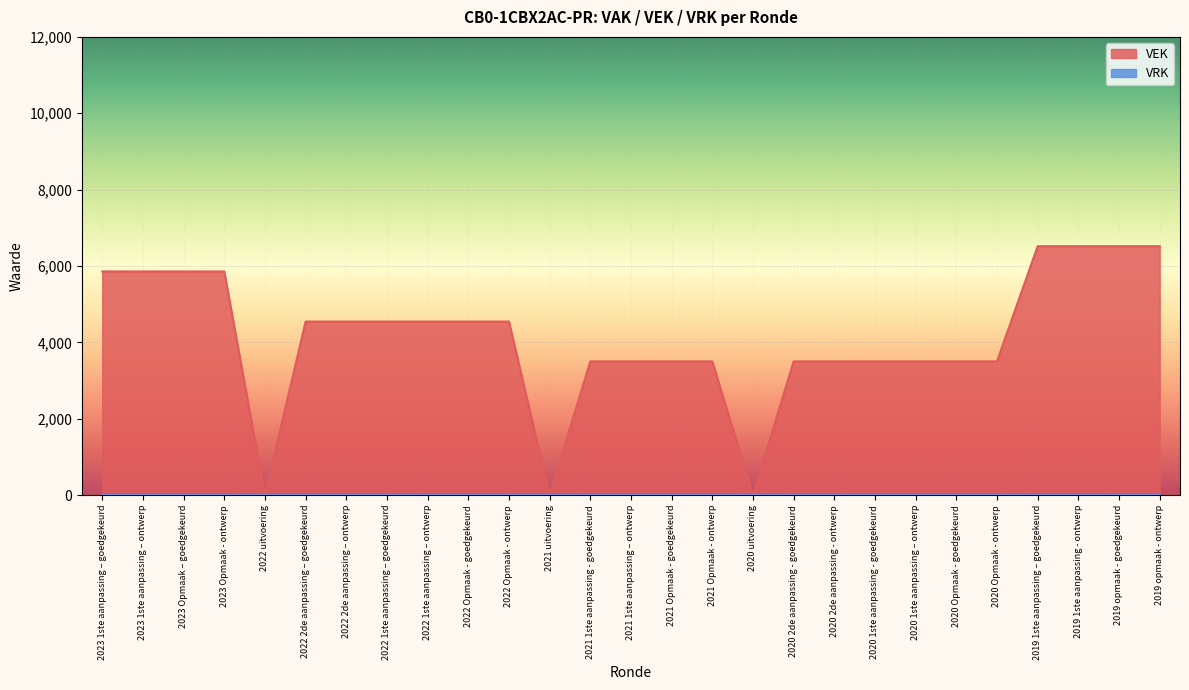

How many data points are less than 4547?

13